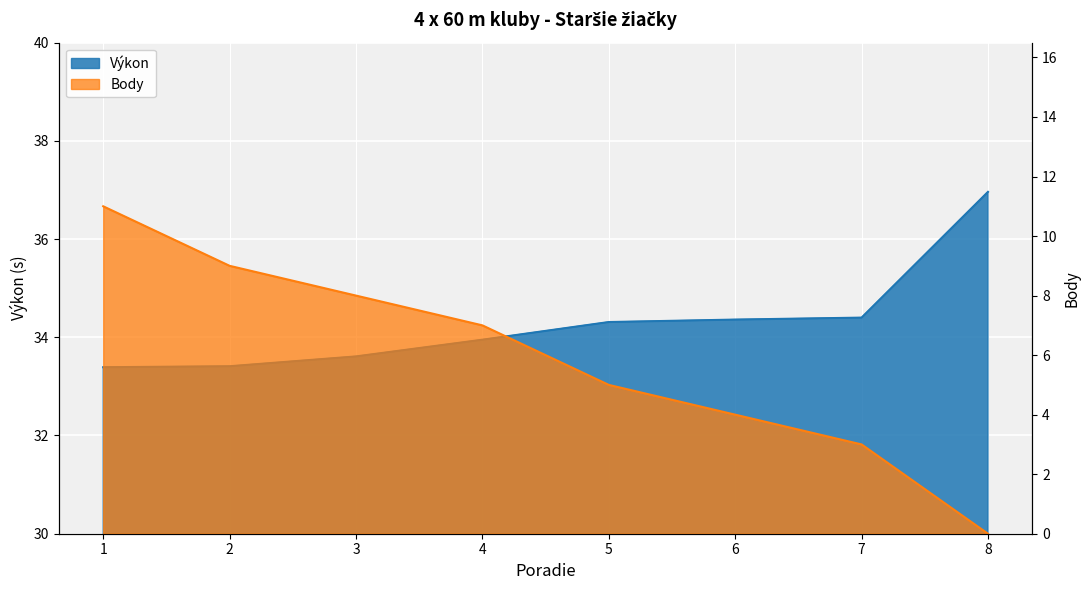

What is the greatest value displayed?

37.0